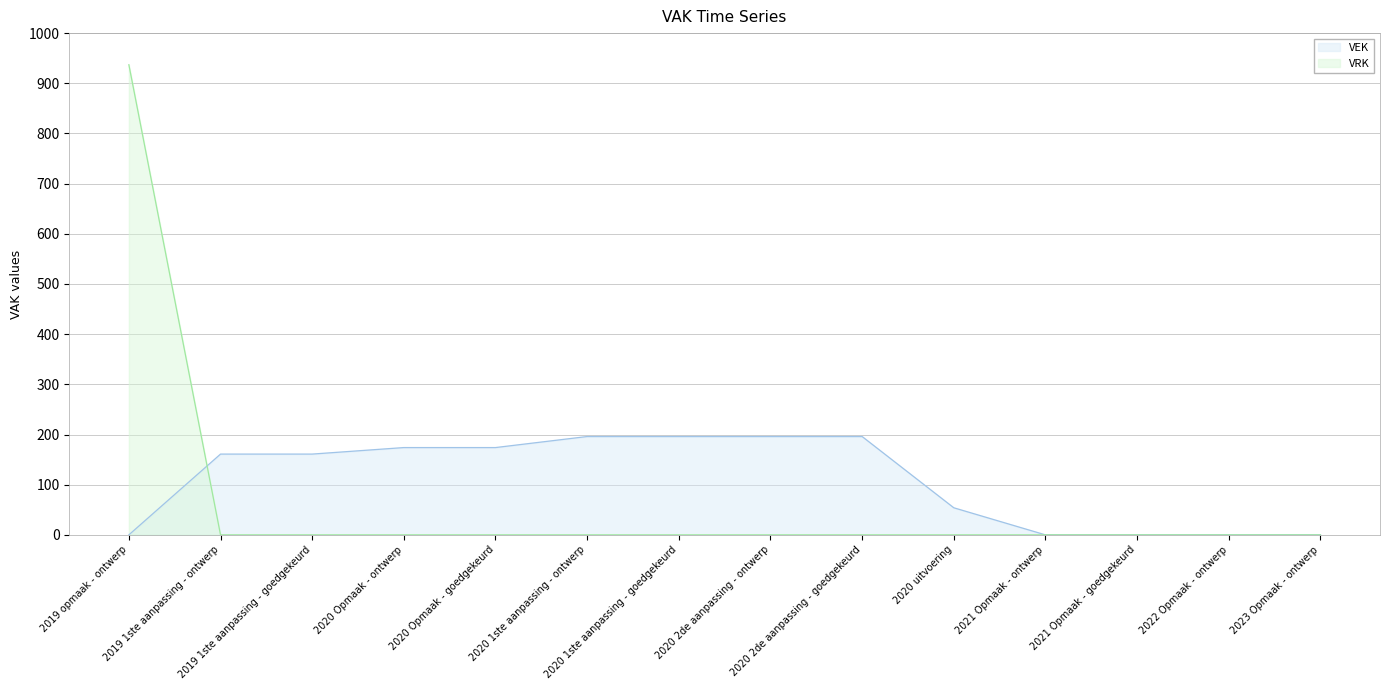

Which has a higher value, 2020 1ste aanpassing - ontwerp or 2019 1ste aanpassing - ontwerp?

2020 1ste aanpassing - ontwerp